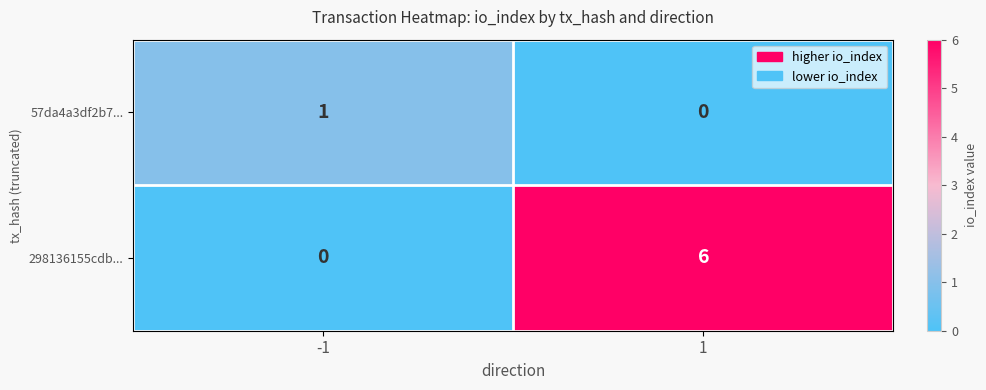

Which series has the largest range (max minus min)?

298136155cdb...